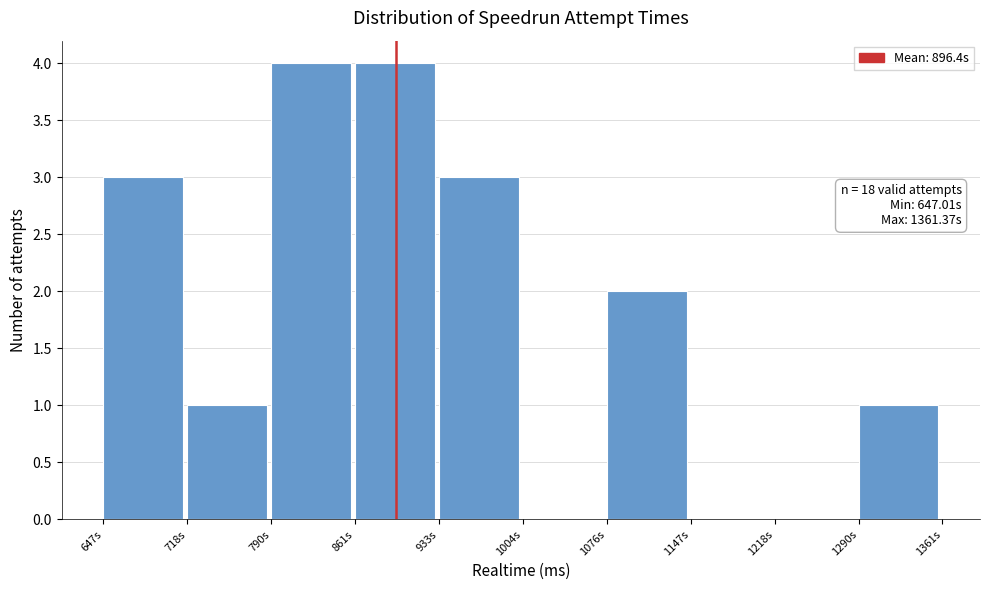

Reading left to right, what are all the values shown in this chart?

647s=3	718s=1	790s=4	861s=4	933s=3	1004s=0	1076s=2	1147s=0	1218s=0	1290s=1